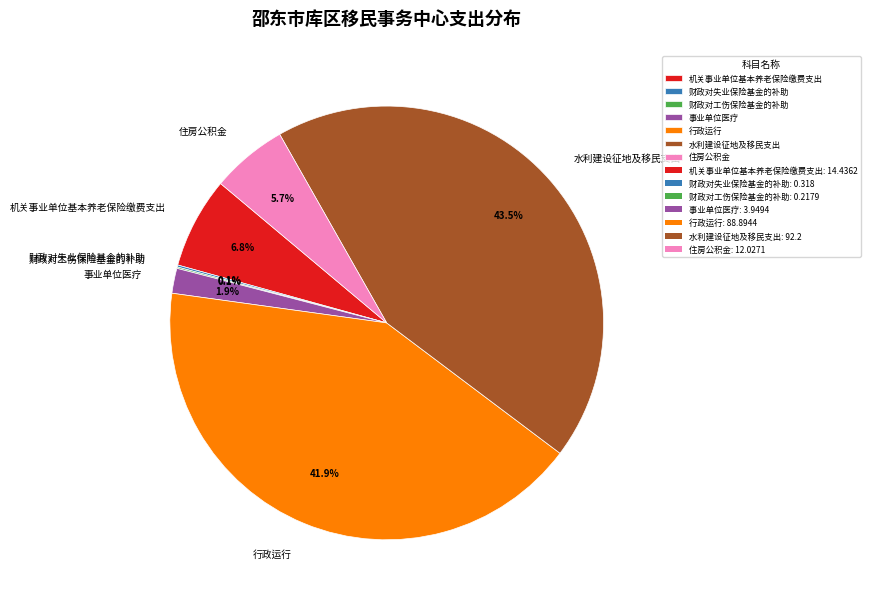

Which category has the biggest portion of the pie?

水利建设征地及移民支出